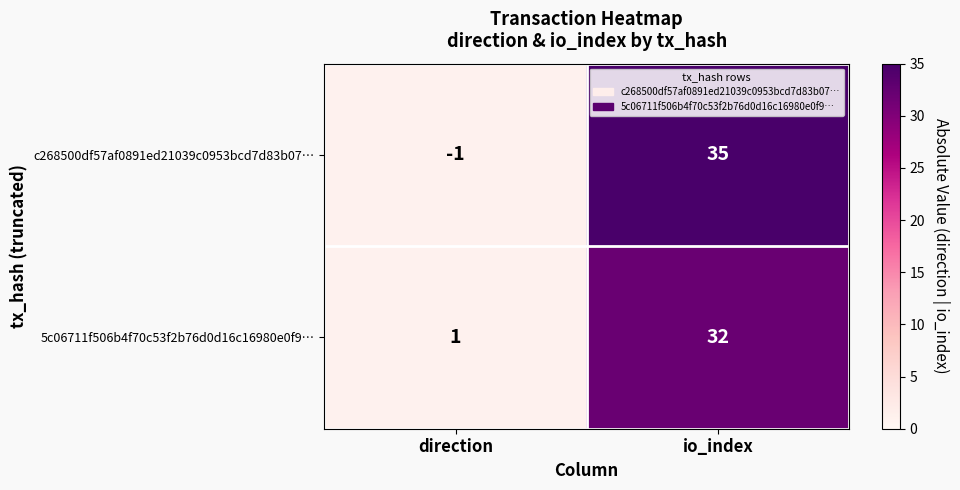

Is the value of 5c06711f506b4f70c53f2b76d0d16c16980e0f9… at io_index greater than the value of c268500df57af0891ed21039c0953bcd7d83b07… at io_index?

No